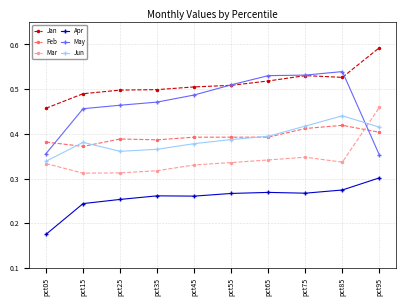

At which label does Mar reach its peak?

pct95